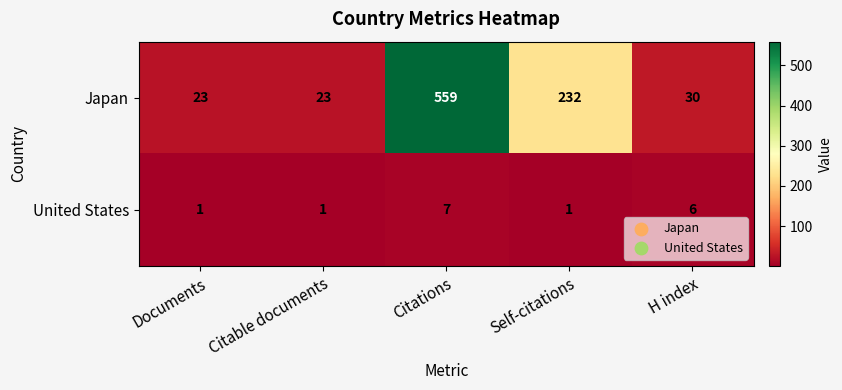

Reading left to right, extract all data points from this chart.

Japan: 23	23	559	232	30
United States: 1	1	7	1	6